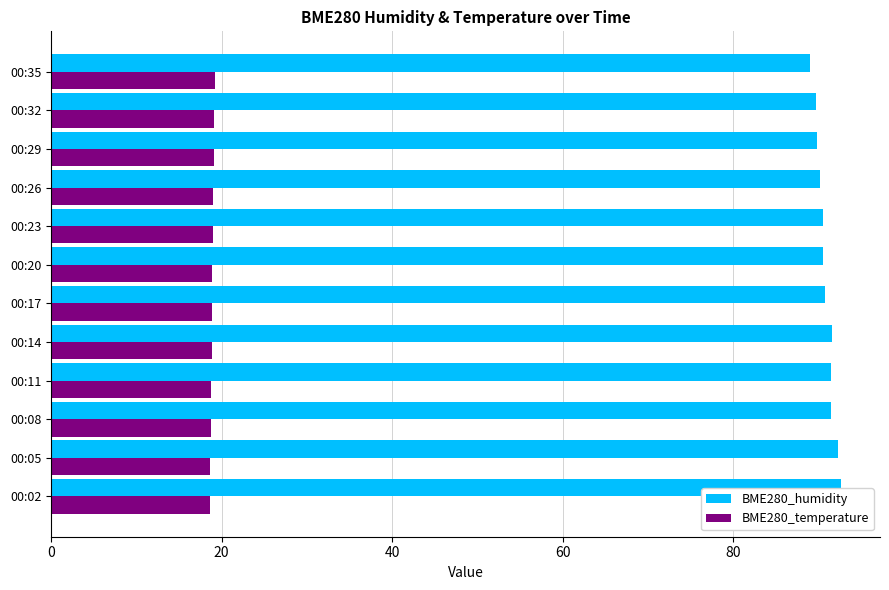

What is the lowest value of the BME280_temperature series?

18.6